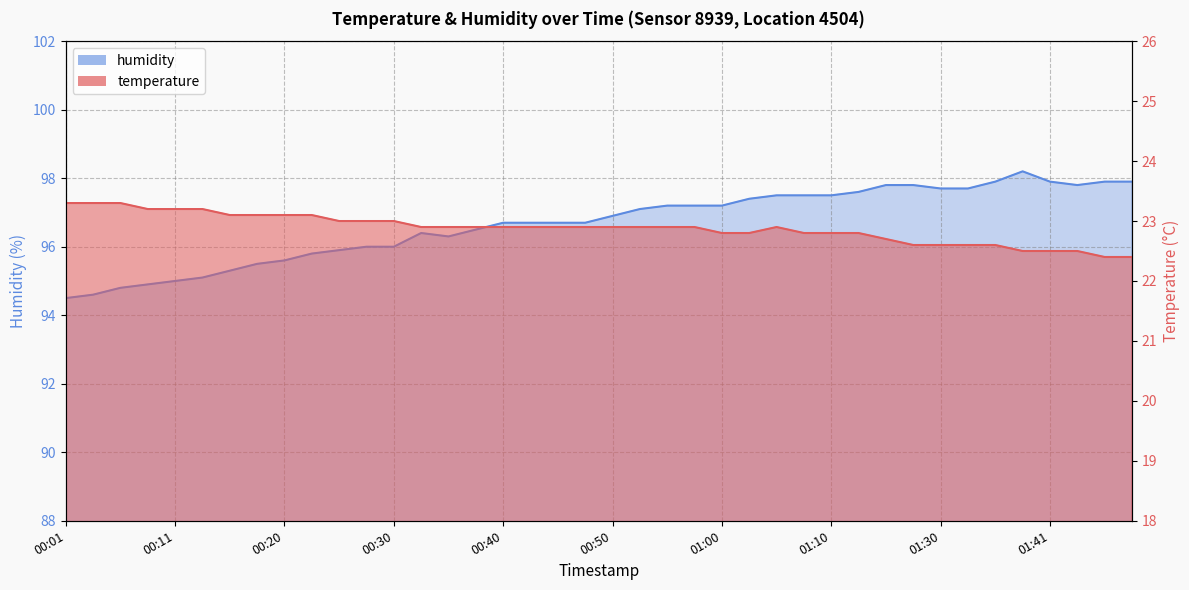

How many lines are shown in the chart?

2